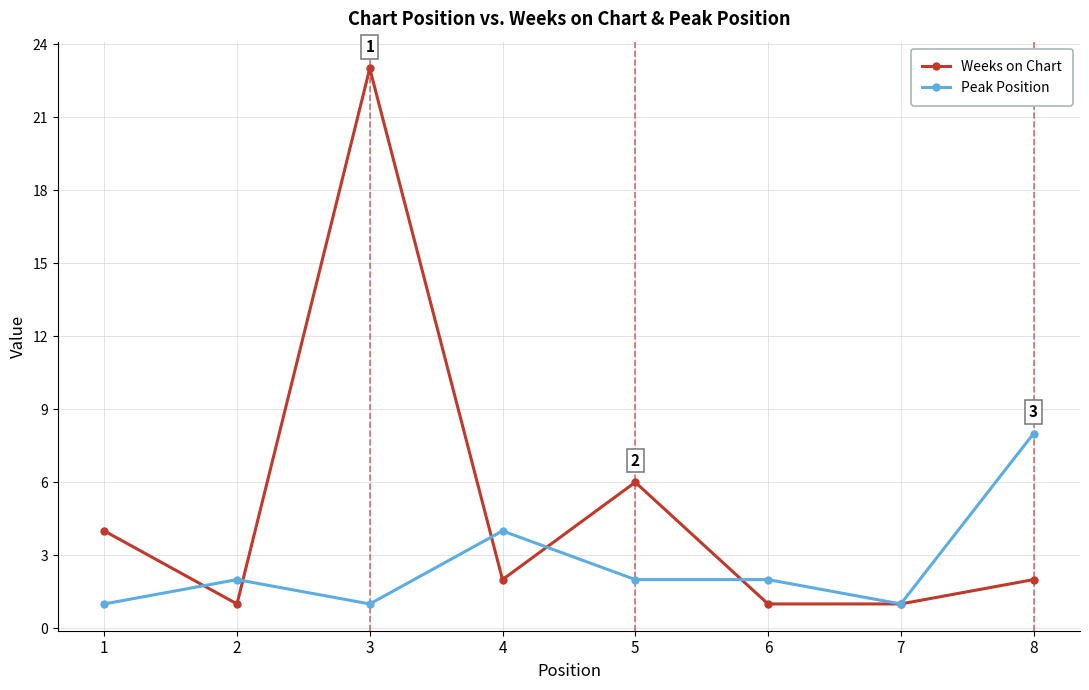

What is the difference between the second highest and second lowest values in the Weeks on Chart series?

5